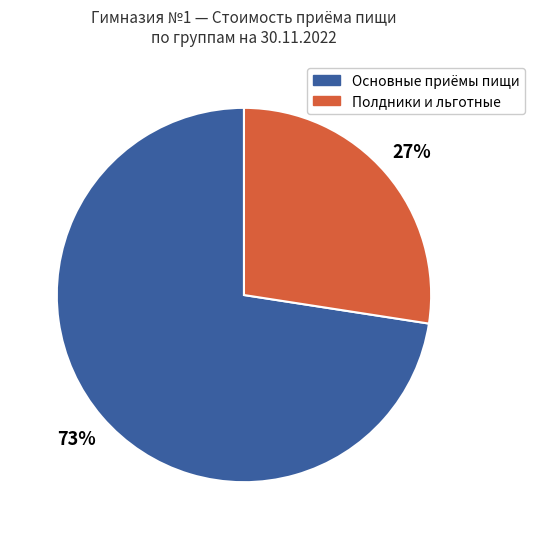

To the nearest percent, what is the average slice percentage?

50%